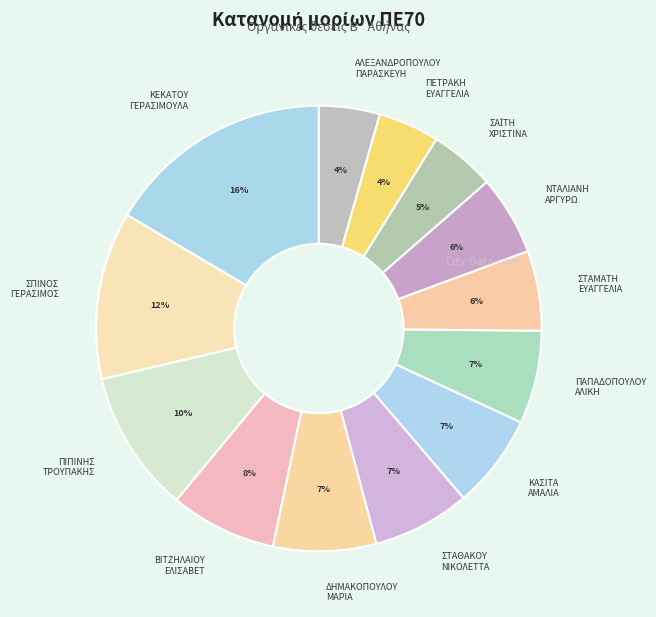

To the nearest percent, what is the difference between the largest and smallest slice percentages?

12%